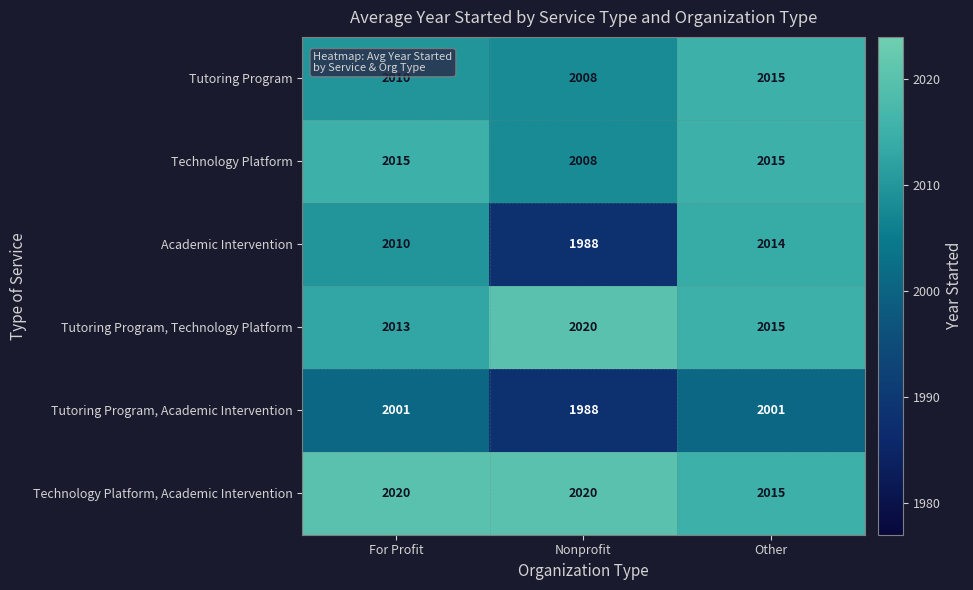

At which category is the sum across all series the highest?

Other